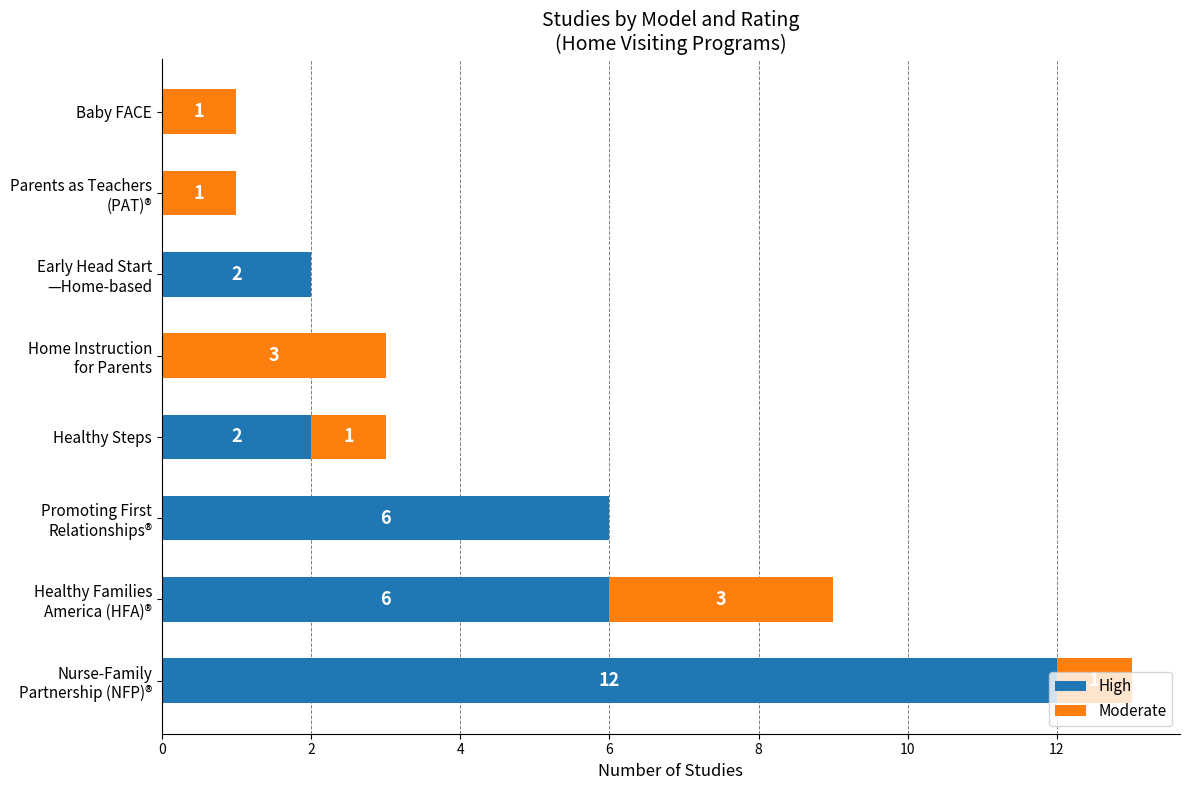

What is the sum of all High values?

28